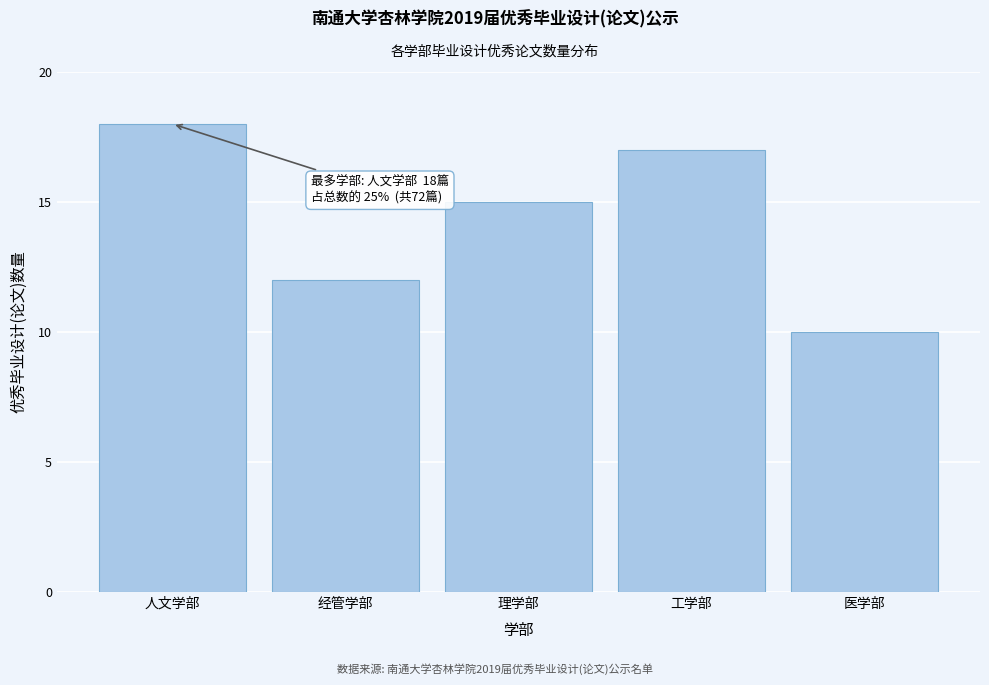

Reading right to left, what are all the values shown in this chart?

10	17	15	12	18